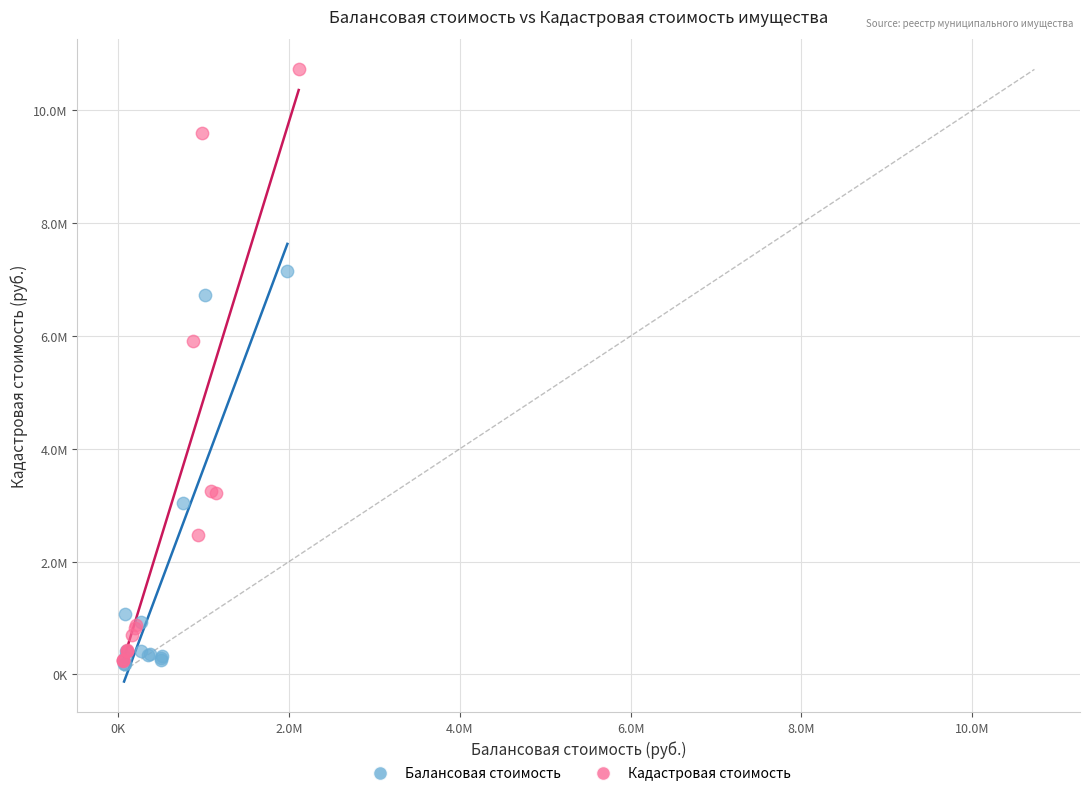

Which series has the widest spread of Y values?

Кадастровая стоимость